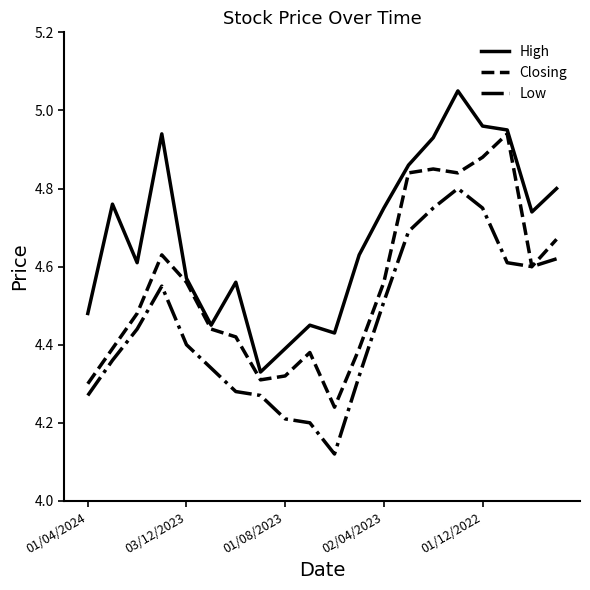

List the series in order of their overall mean, highest first.

High, Closing, Low